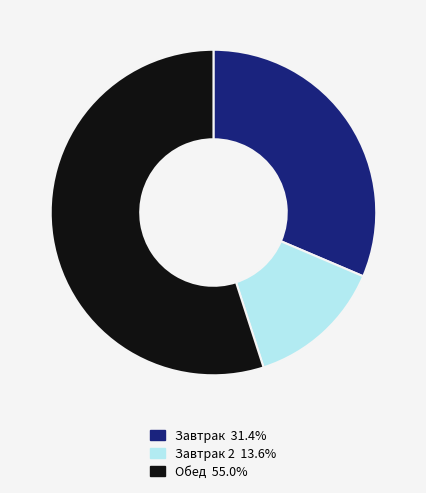

Is there any slice that represents more than half of the pie?

Yes